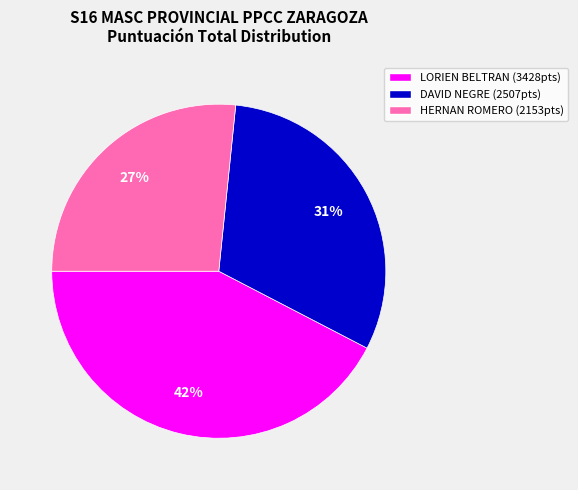

Count the number of slices in the pie.

3